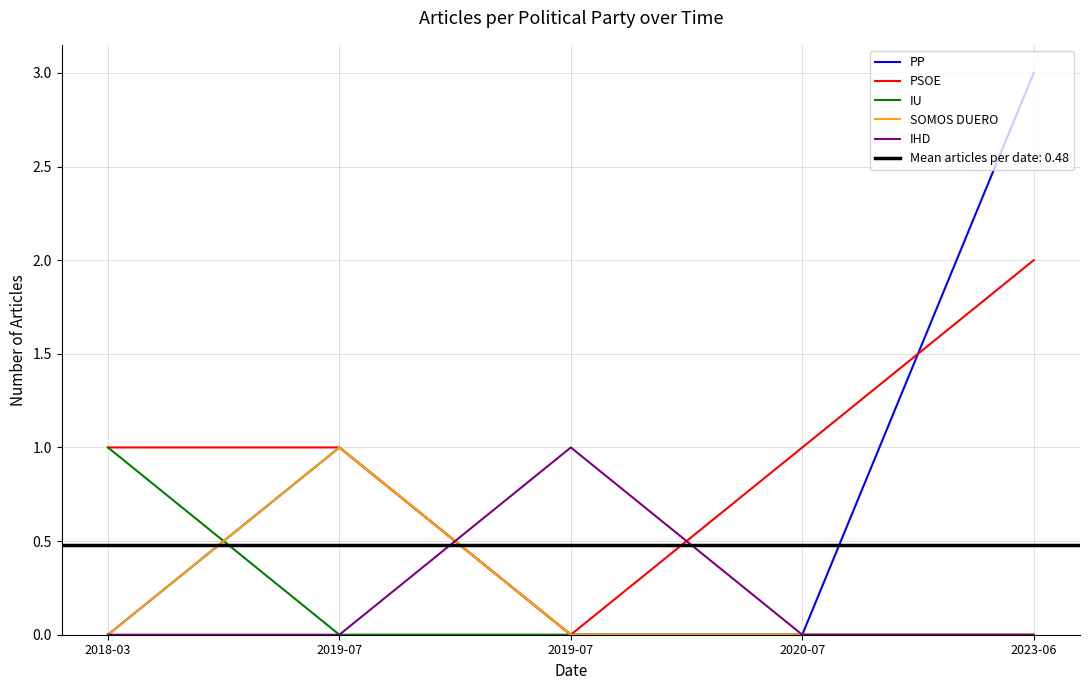

What is the value of the IU point at the 1st from the left?

1